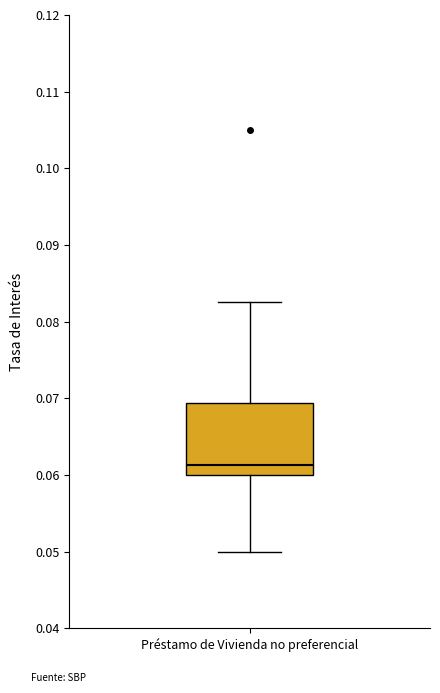

Transcribe this box plot: give where the median line is, the range the box spans, and where the two whiskers end, as read against the y-axis. The values are not printed on the chart, so give them approximately, as read against the axis.

median 0.061, box 0.060 to 0.069, whiskers 0.050 to 0.083